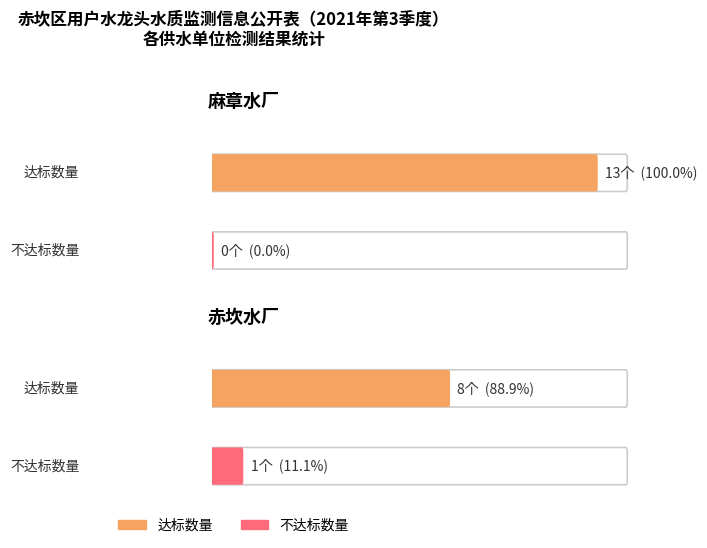

The value of 不达标 at 赤坎水厂 is 1. True or false?

True